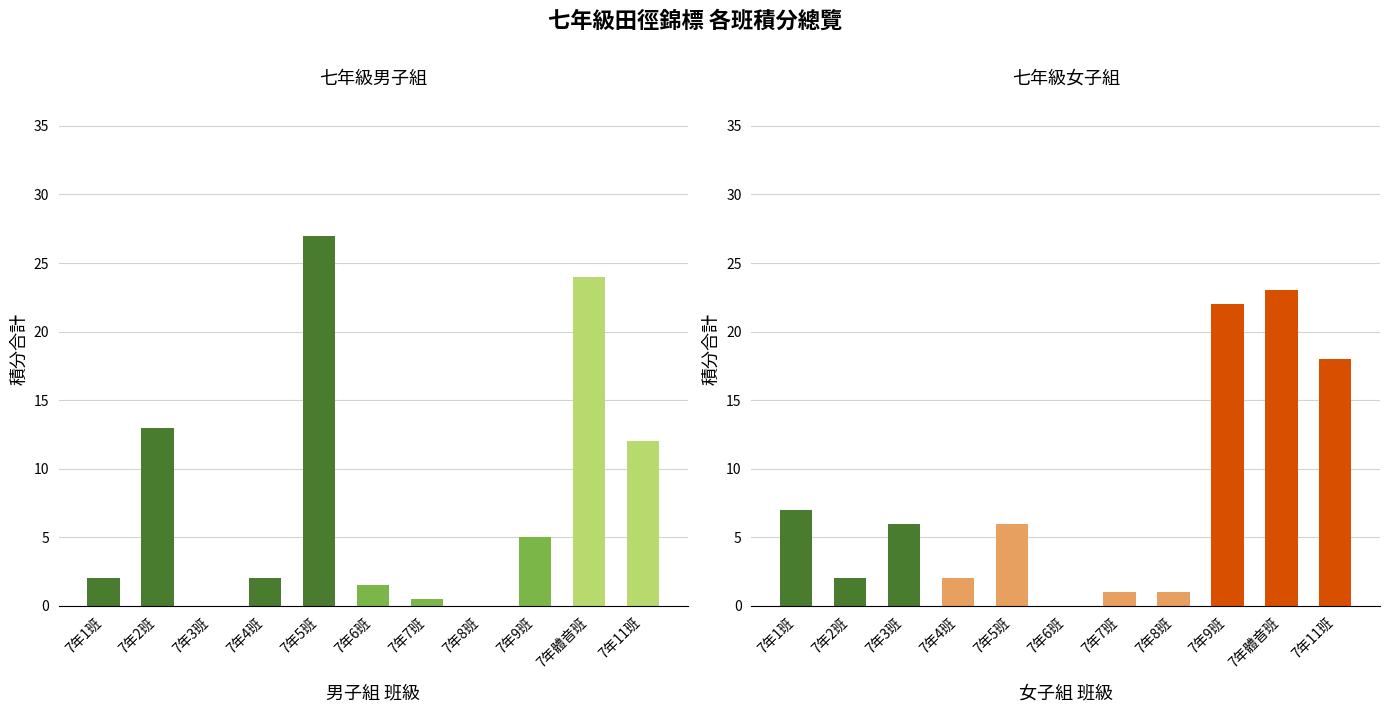

Between 7年體音班 and 7年11班, which is larger?

7年體音班